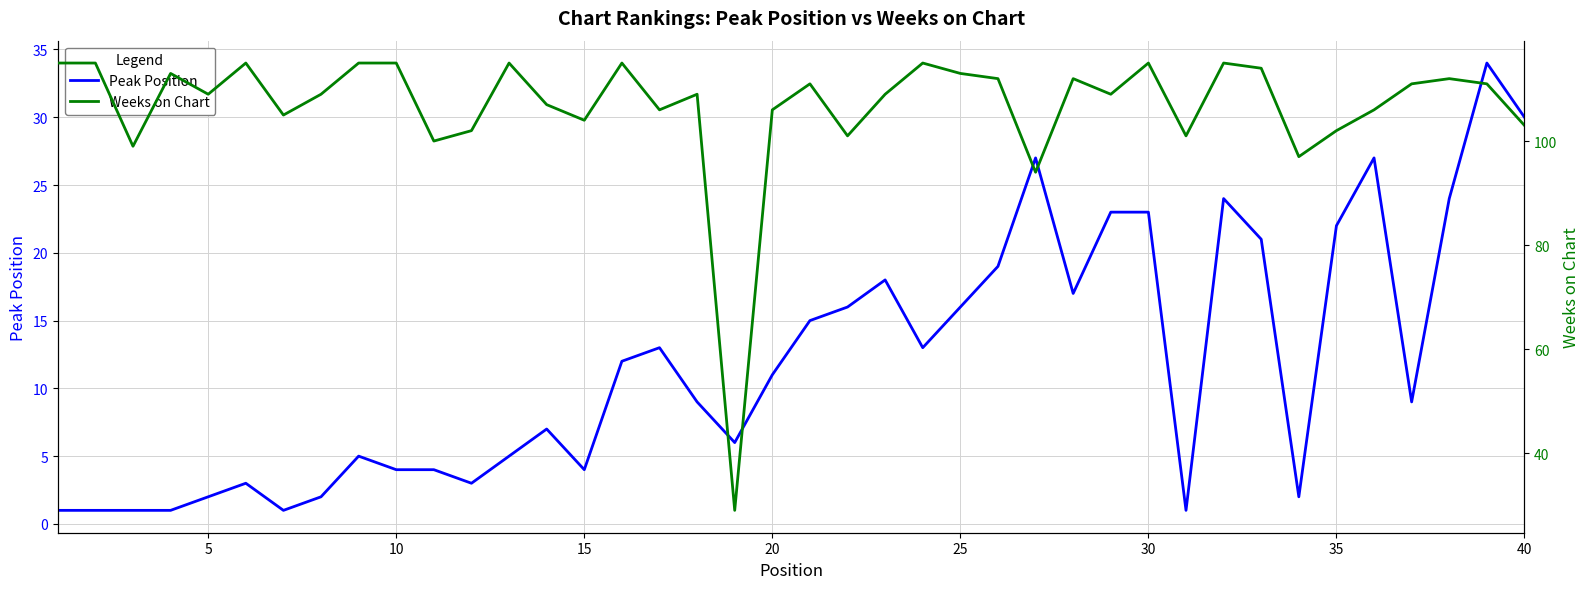

True or false: Peak Position has more than 2 points higher than both neighbors.

True